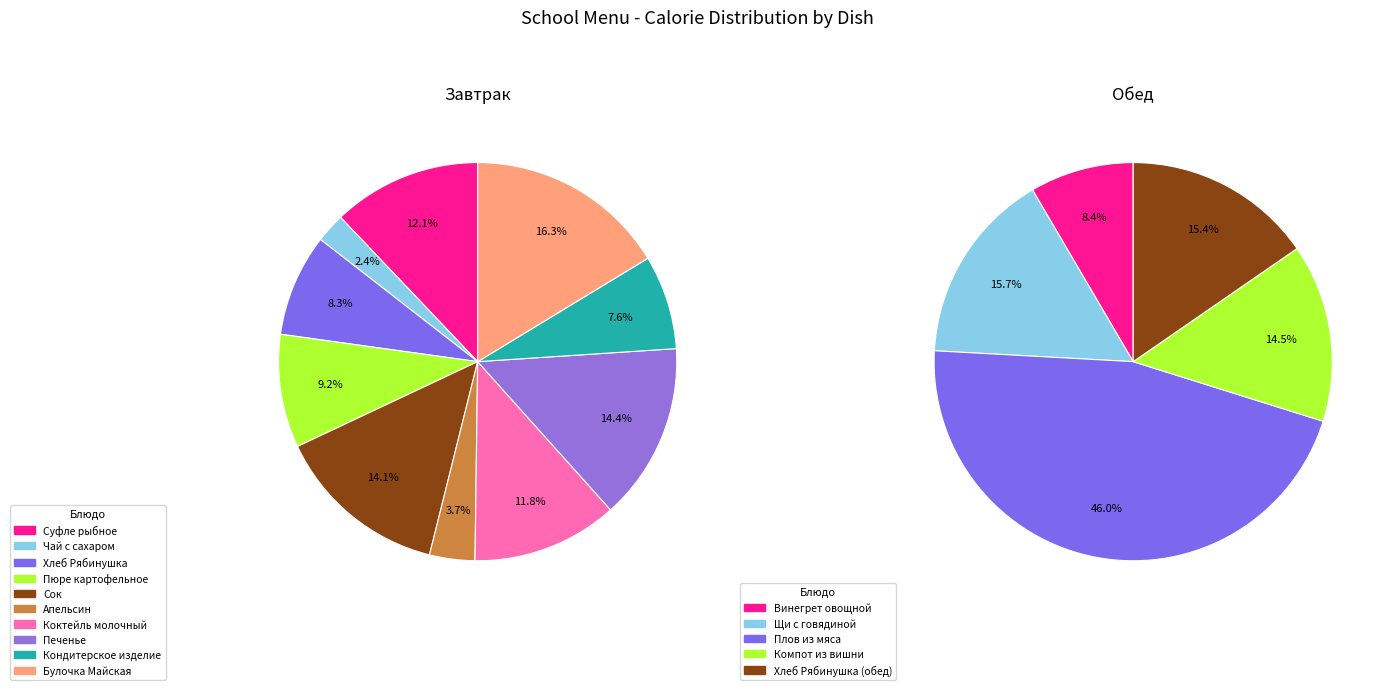

The Сок slice represents 8% of the pie. True or false?

False